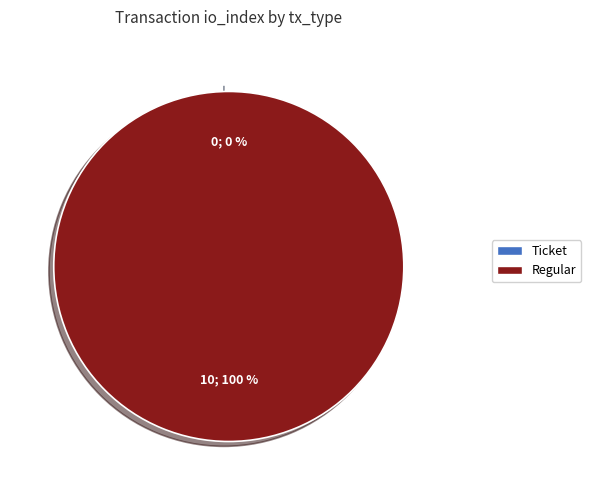

To the nearest percent, what is the difference between the largest and smallest slice percentages?

100%